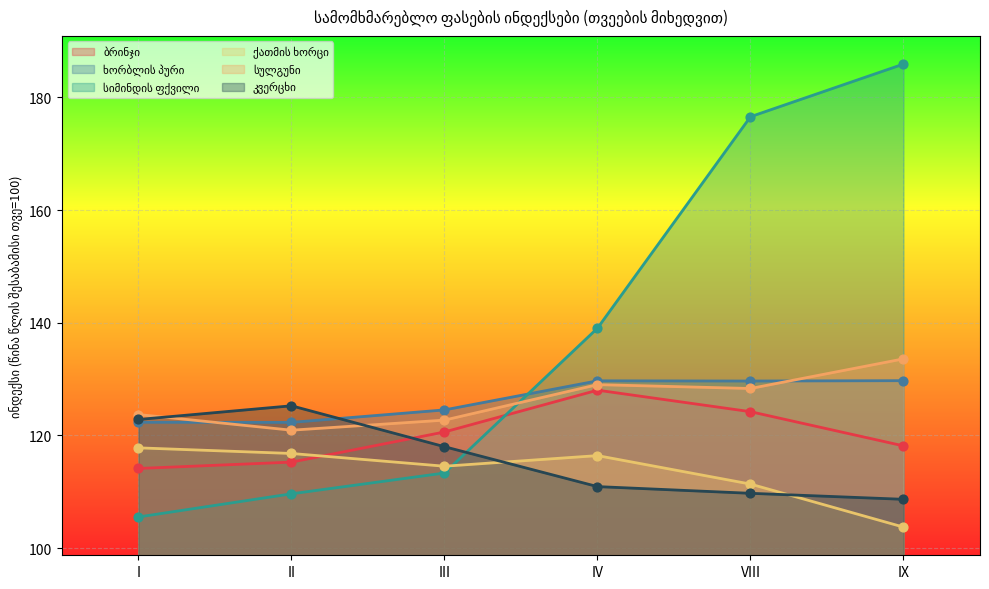

Which series contains the lowest Y value?

ქათმის ხორცი